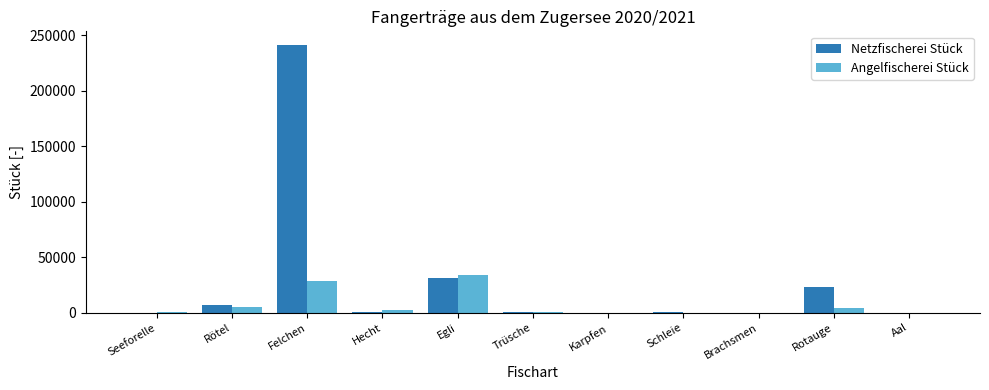

What are all the series names shown in the legend?

Netzfischerei Stück, Angelfischerei Stück